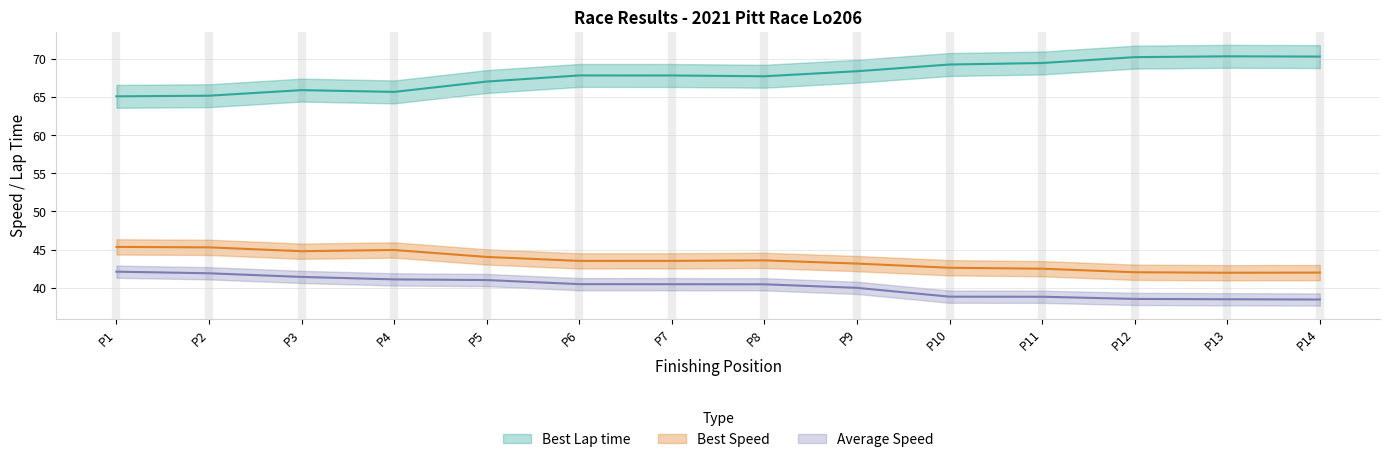

Reading left to right, list all the values displayed in this chart.

Best Lap time: 65.1	65.2	65.9	65.7	67.0	67.8	67.8	67.7	68.4	69.2	69.4	70.2	70.3	70.3
Average Speed: 42.1	41.9	41.4	41.1	41.0	40.5	40.5	40.5	40.0	38.9	38.8	38.6	38.5	38.5
Best Speed: 45.4	45.3	44.8	45.0	44.1	43.5	43.5	43.6	43.2	42.6	42.5	42.0	42.0	42.0